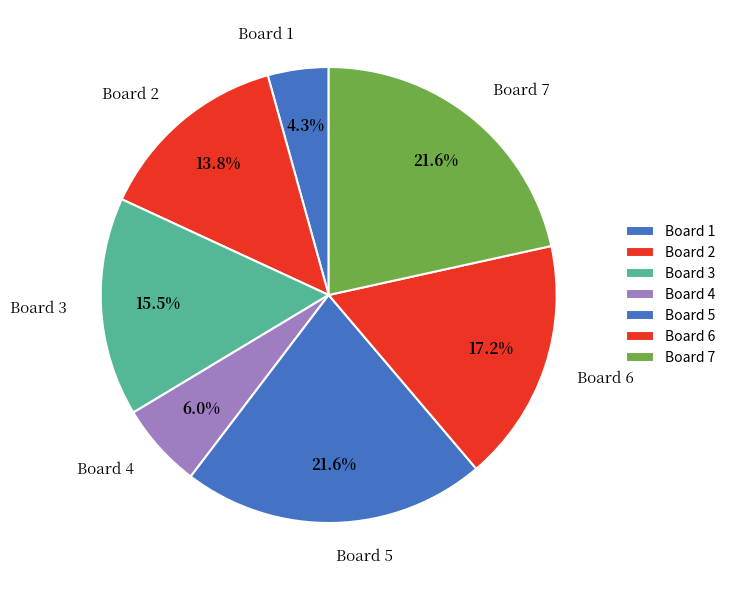

Count the number of slices in the pie.

7